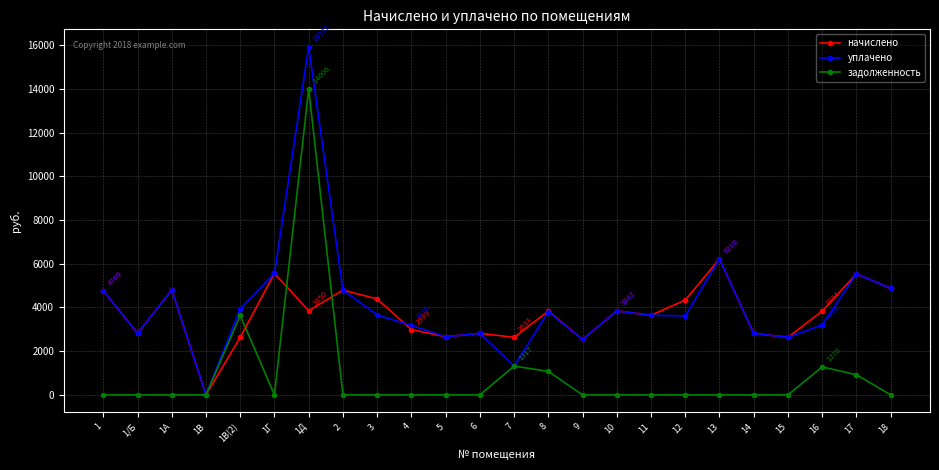

What is the maximum value for задолженность?

14005.8